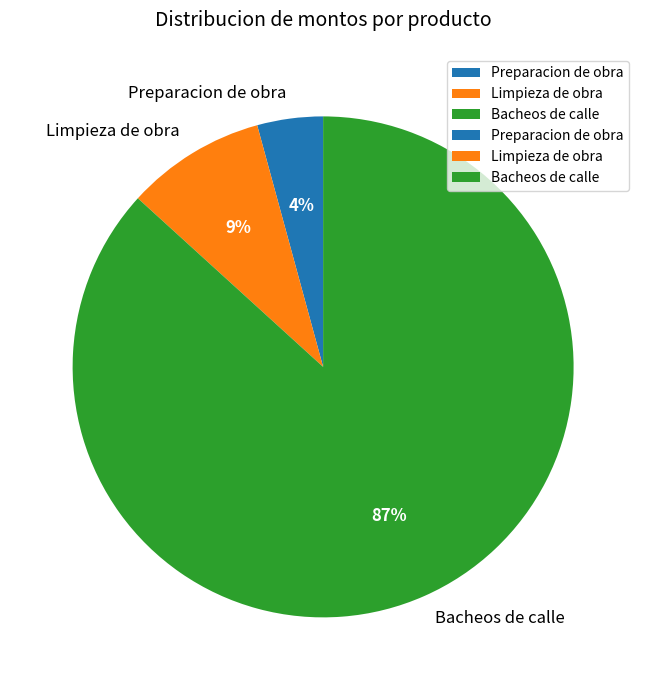

To the nearest percent, what is the difference between the largest and smallest slice percentages?

83%